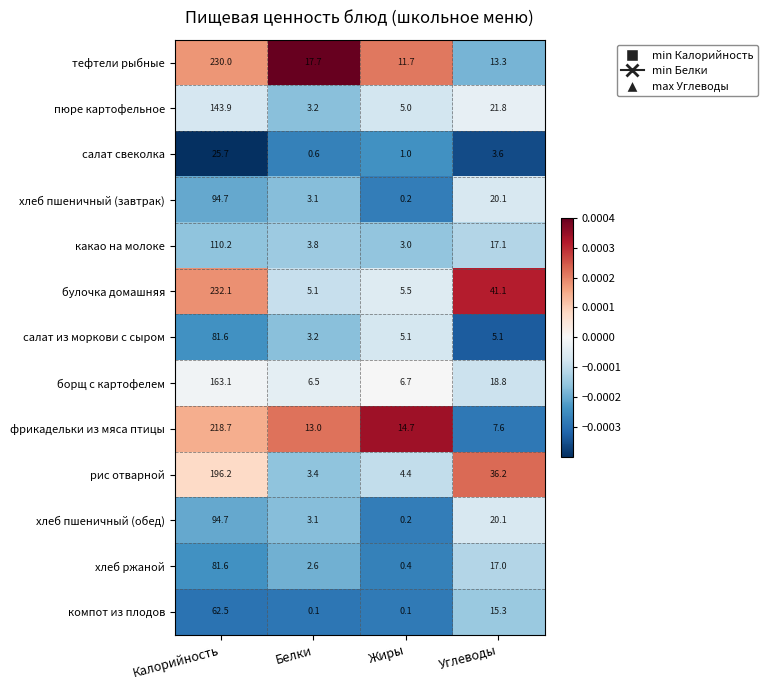

What is the difference between the maximum and minimum values in the фрикадельки из мяса птицы series?

211.1